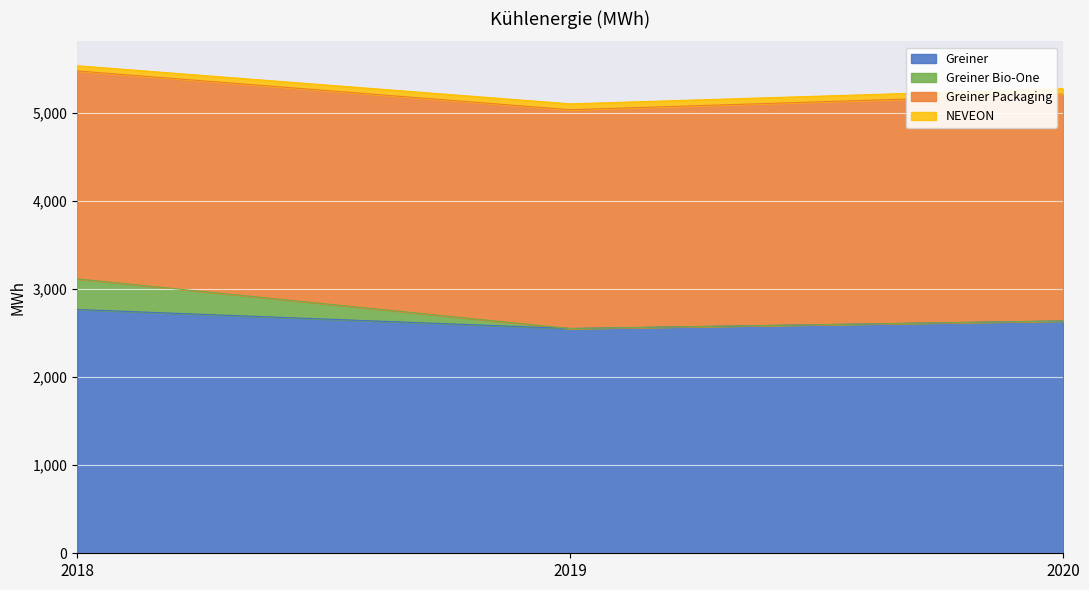

Which series has the largest range (max minus min)?

Greiner Bio-One